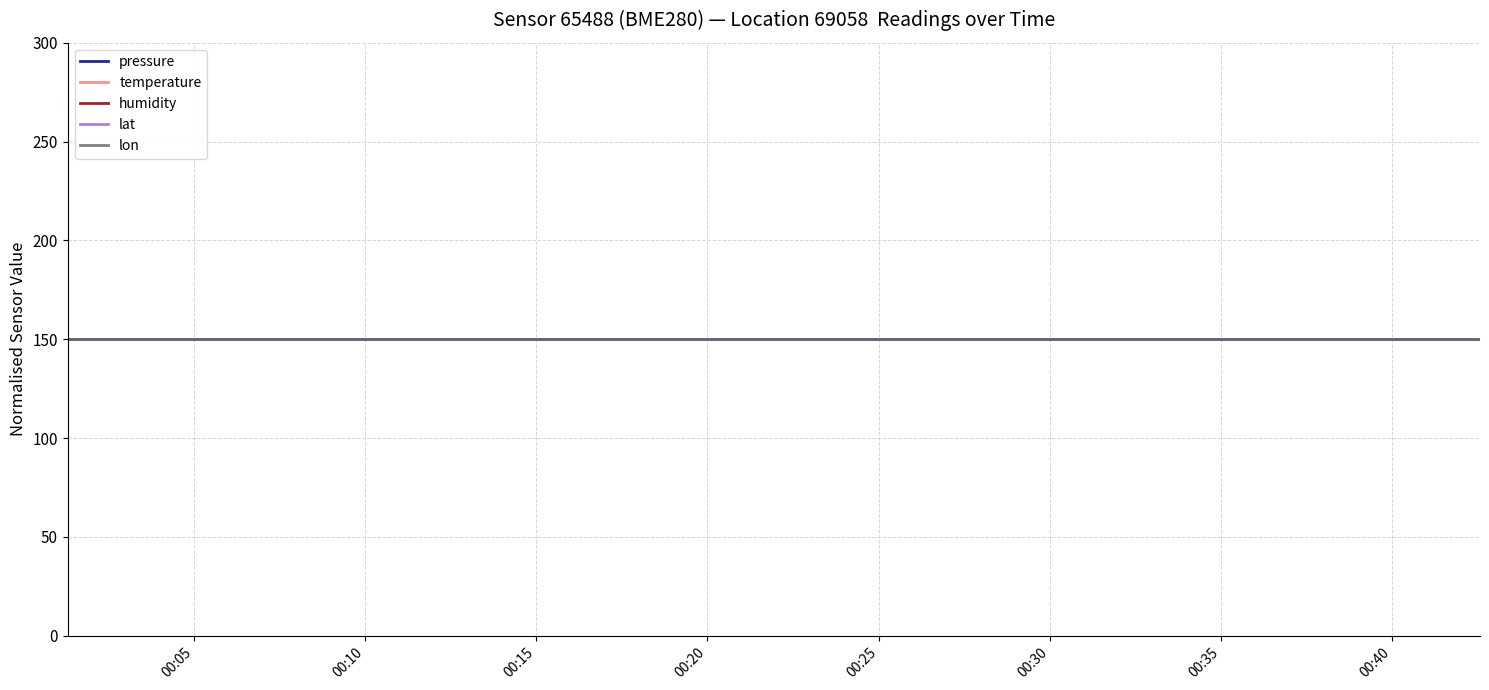

Which series has the widest spread of values?

pressure